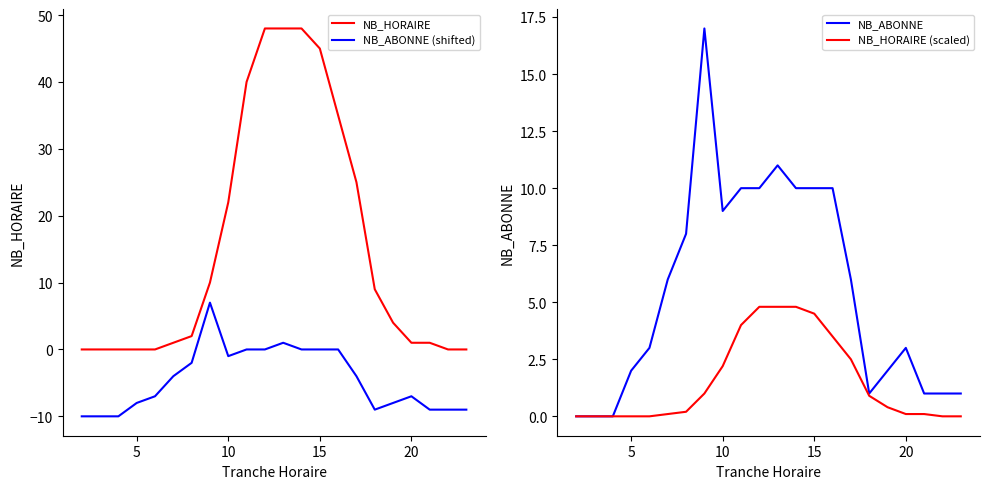

Is it true that NB_HORAIRE equals 7 at 10?

False